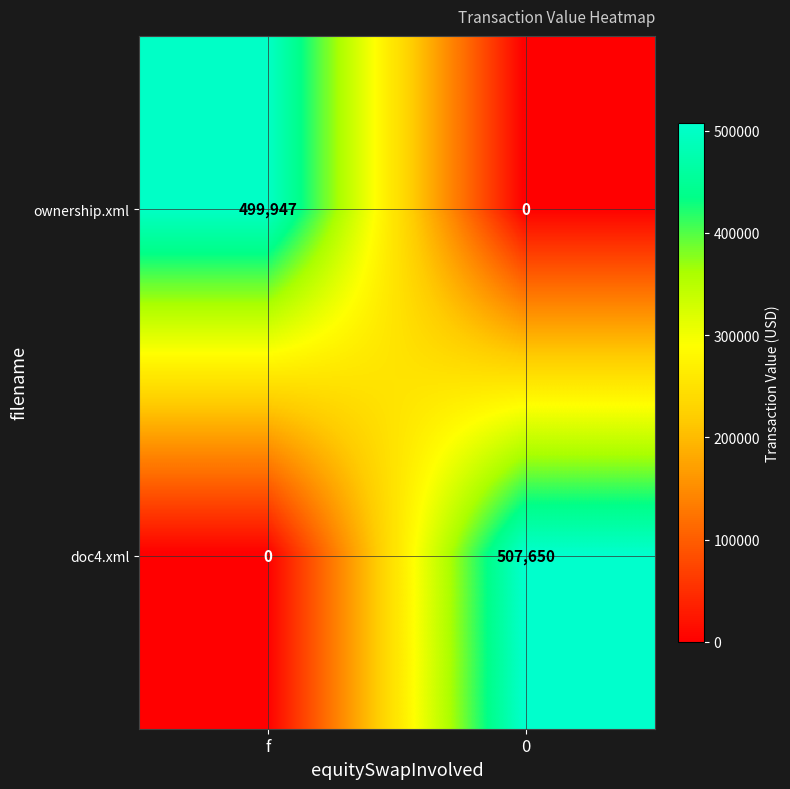

Reading right to left, list all the values displayed in this chart.

ownership.xml: 0=0	f=499947
doc4.xml: 0=507650	f=0